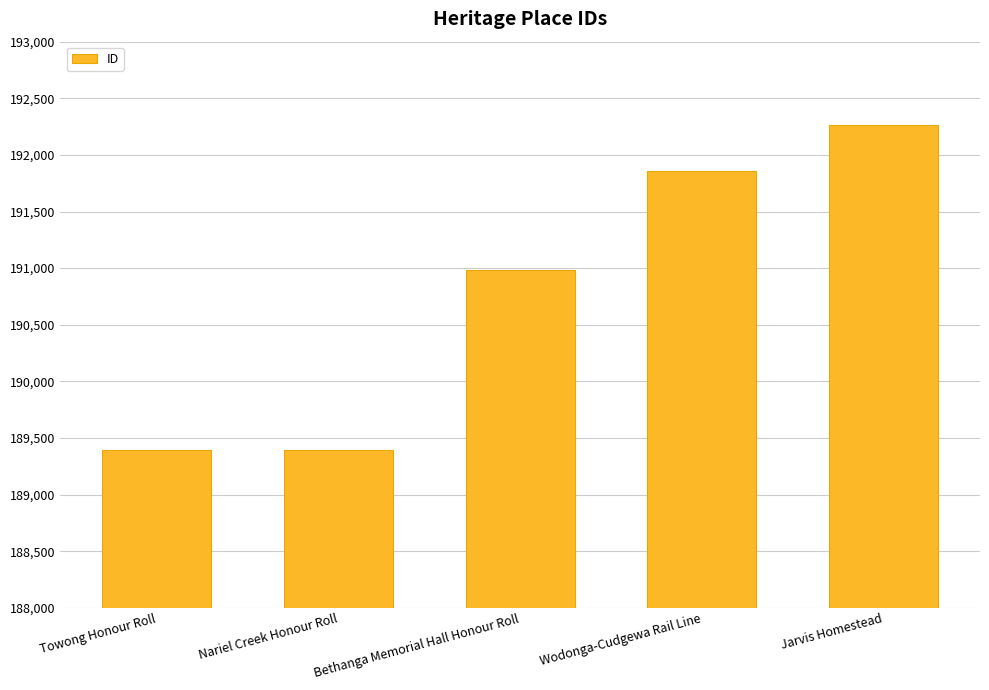

What is the difference between the values at Jarvis Homestead and Bethanga Memorial Hall Honour Roll?

1276